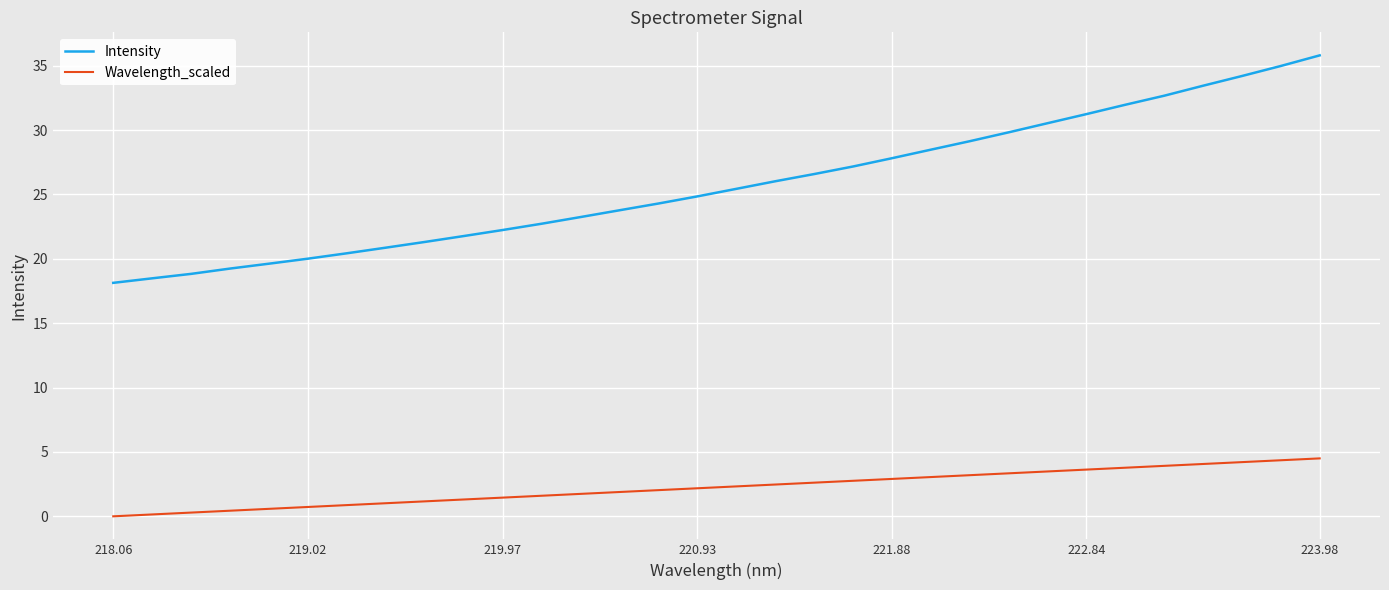

Which series has the largest range (max minus min)?

Intensity